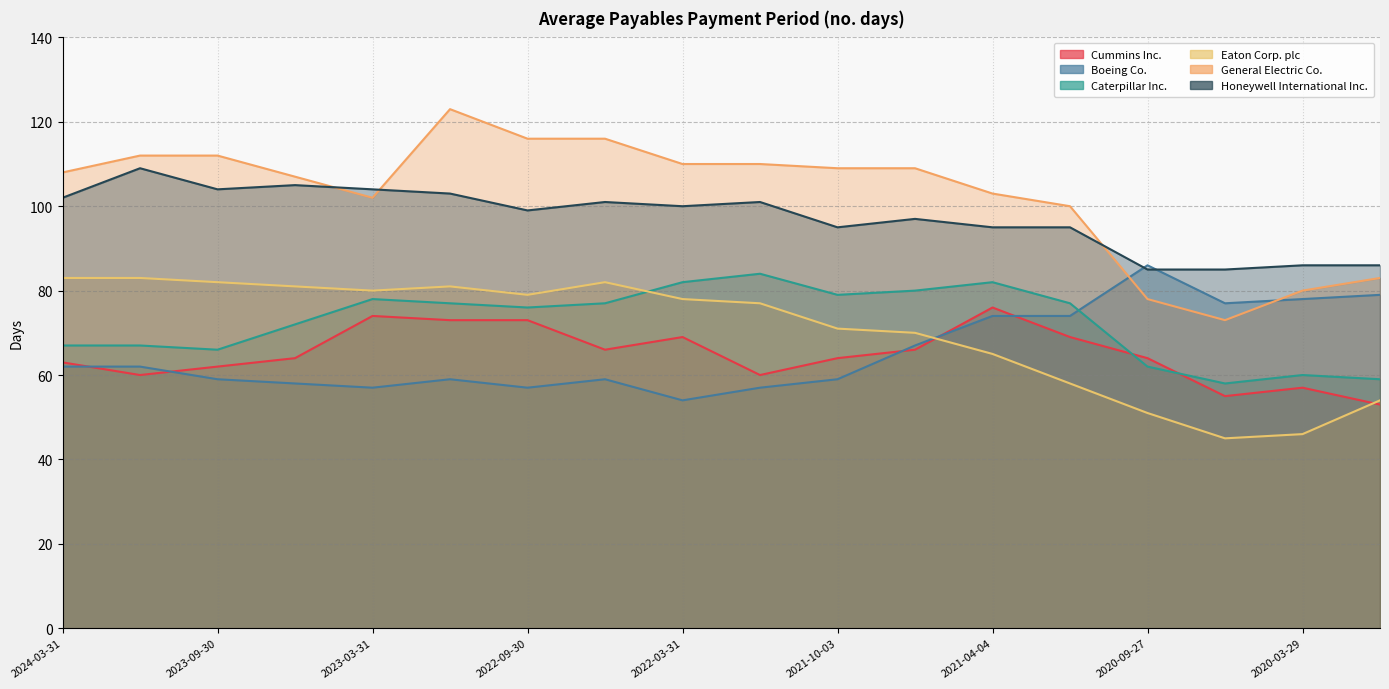

What is the total value across all series at 2022-09-30?

500